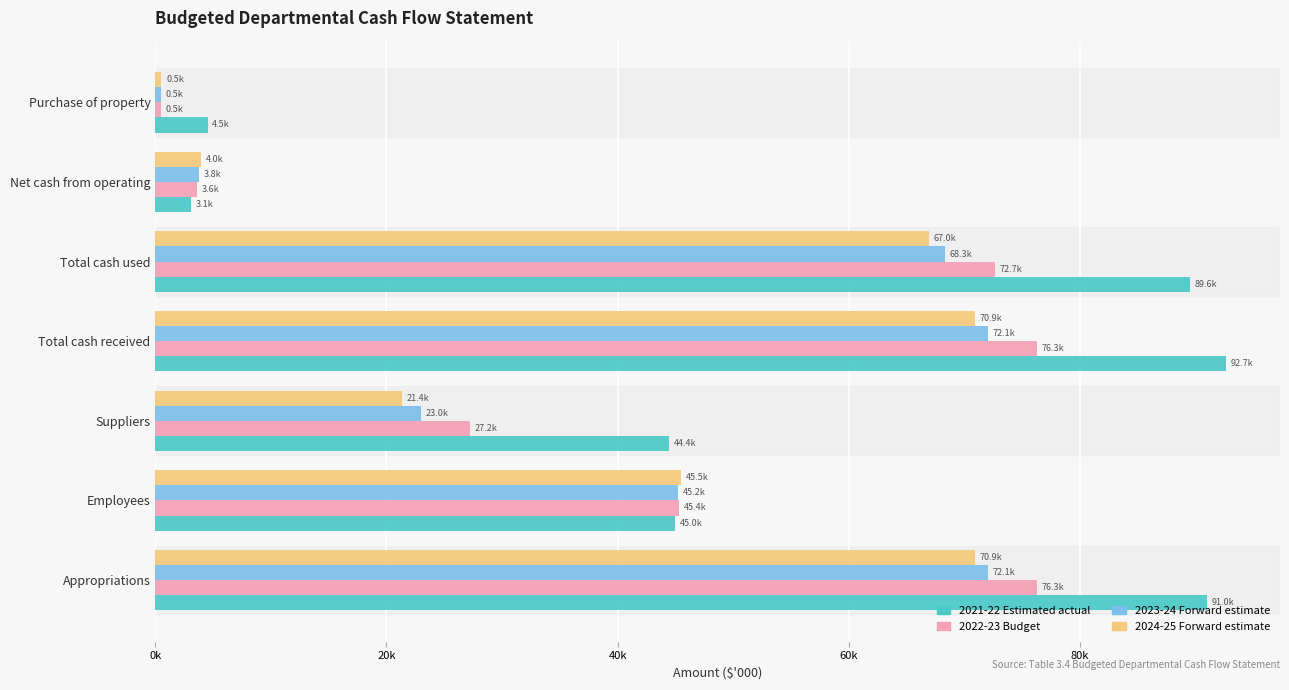

What are all the series names shown in the legend?

2021-22 Estimated actual, 2022-23 Budget, 2023-24 Forward estimate, 2024-25 Forward estimate